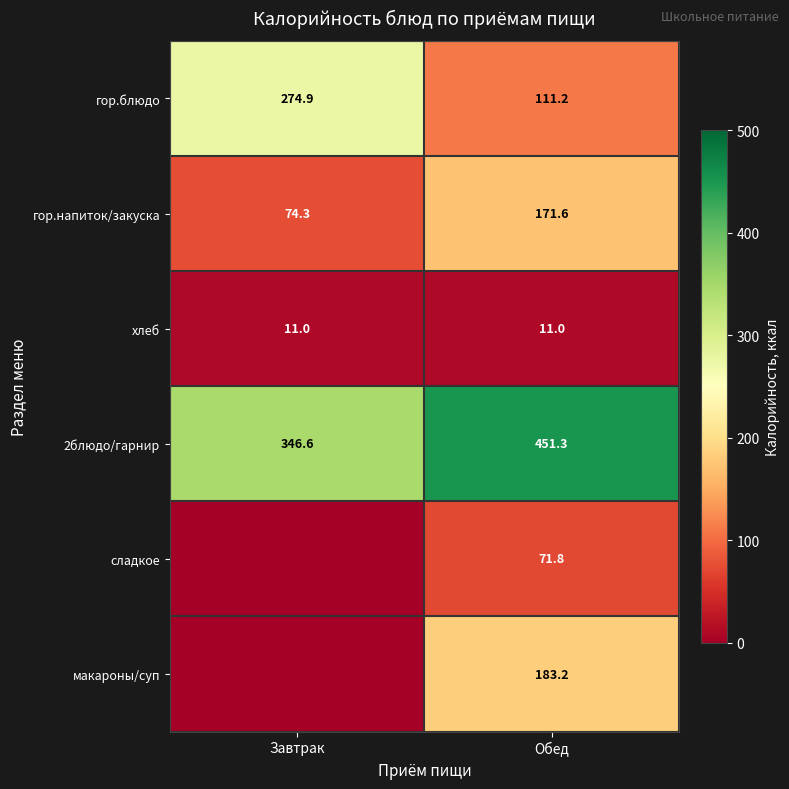

What is the total value across all series at Обед?

1000.1